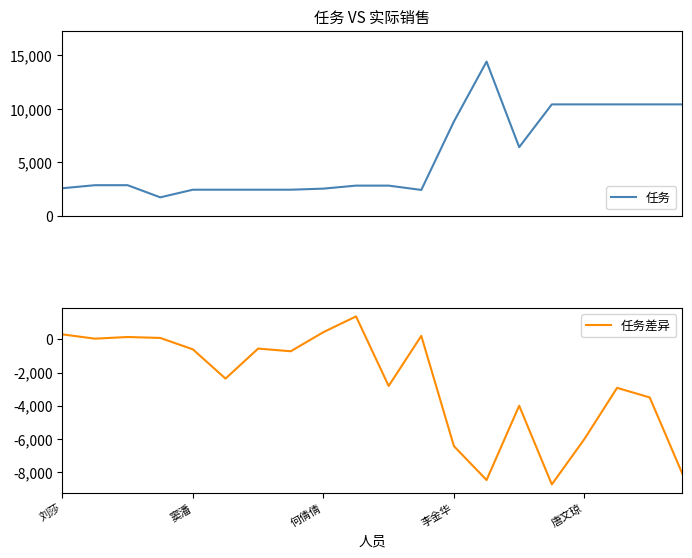

True or false: 任务 has a value of 2403.0 at 11.

True